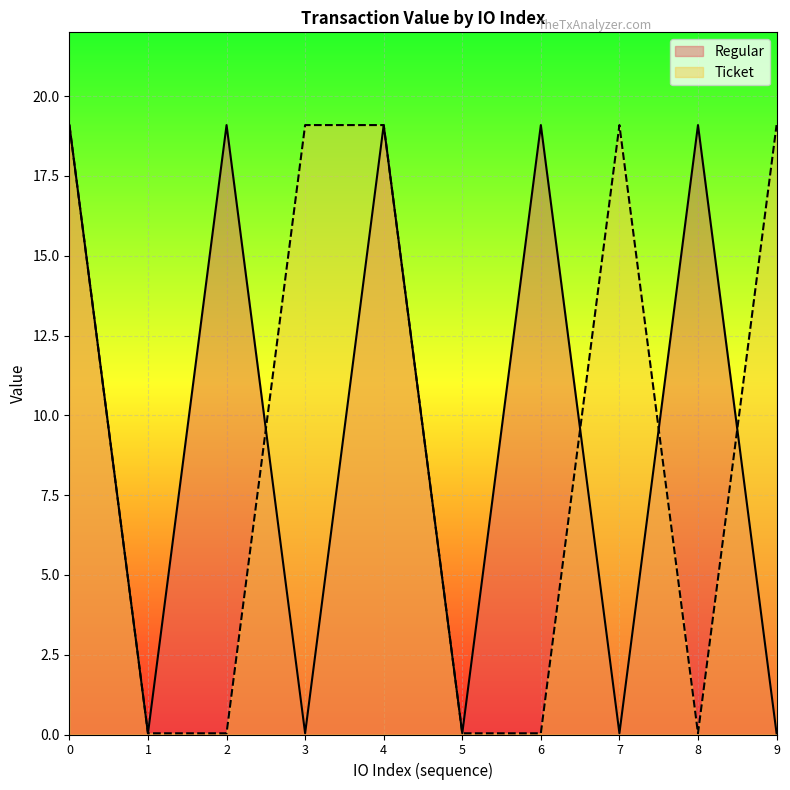

Which category has the lowest value in the Regular series?

1